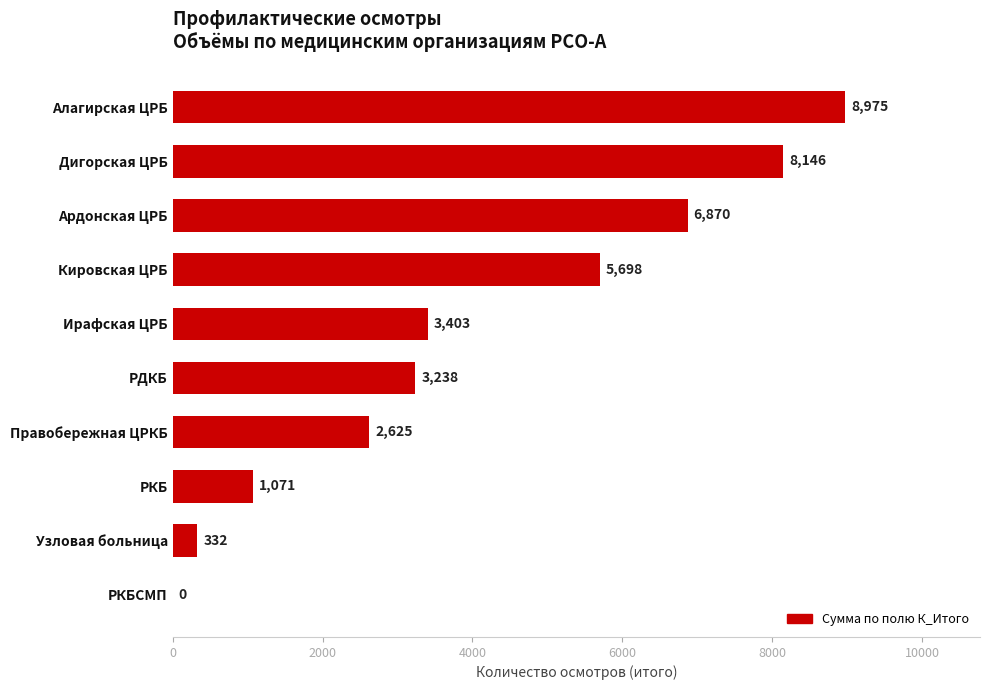

At which label is the value closest to 4487?

Ирафская ЦРБ